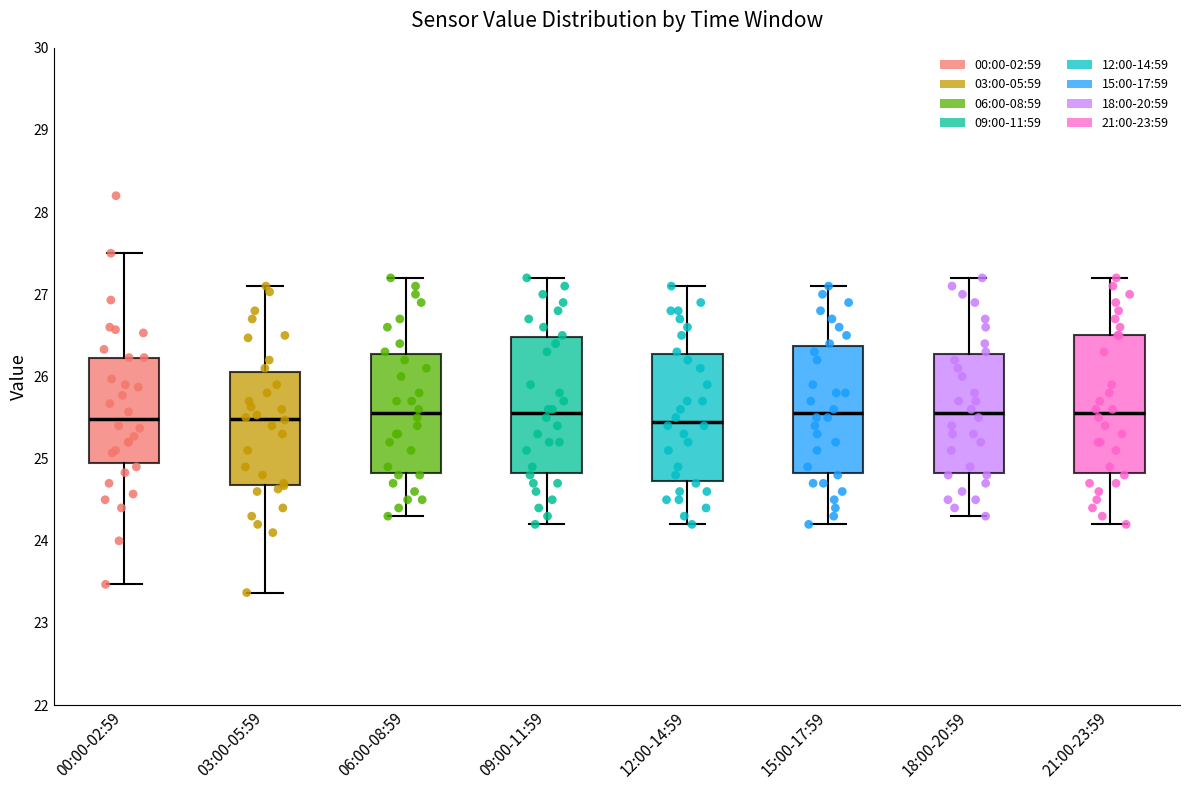

Reading left to right, read every box against the y-axis: the position of its median line, the range the box covers, and the ends of its whiskers. The values are not printed on the chart, so give them approximately, as read against the axis.

00:00-02:59: median 25.5, box 24.9 to 26.2, whiskers 23.5 to 27.5
03:00-05:59: median 25.5, box 24.7 to 26.1, whiskers 23.4 to 27.1
06:00-08:59: median 25.6, box 24.8 to 26.3, whiskers 24.3 to 27.2
09:00-11:59: median 25.6, box 24.8 to 26.5, whiskers 24.2 to 27.2
12:00-14:59: median 25.5, box 24.7 to 26.3, whiskers 24.2 to 27.1
15:00-17:59: median 25.6, box 24.8 to 26.4, whiskers 24.2 to 27.1
18:00-20:59: median 25.6, box 24.8 to 26.3, whiskers 24.3 to 27.2
21:00-23:59: median 25.6, box 24.8 to 26.5, whiskers 24.2 to 27.2